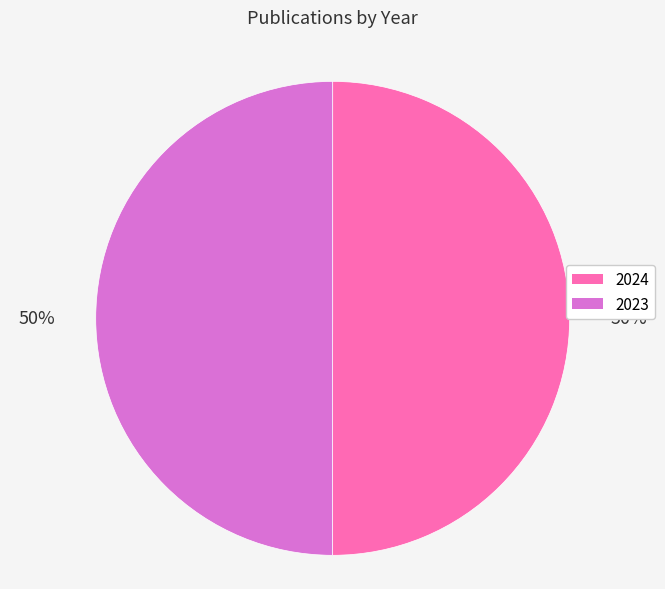

Combined, do 2023 and 2024 account for over 50%?

Yes